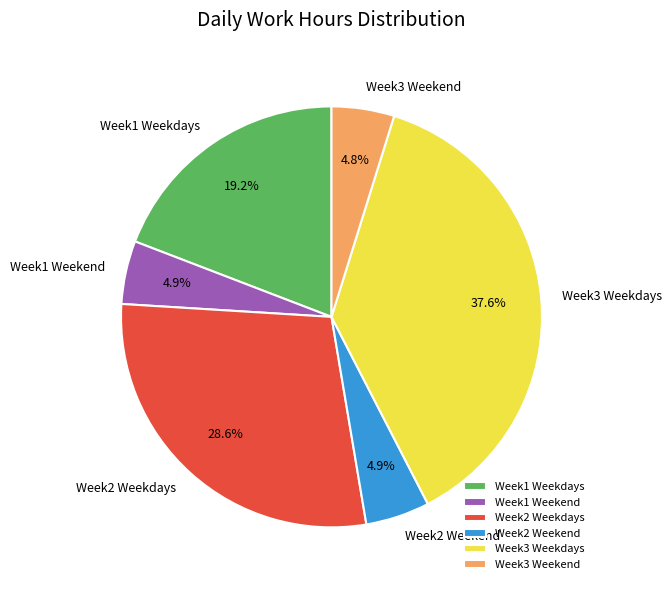

Does Week2 Weekend represent more than half of the total?

No